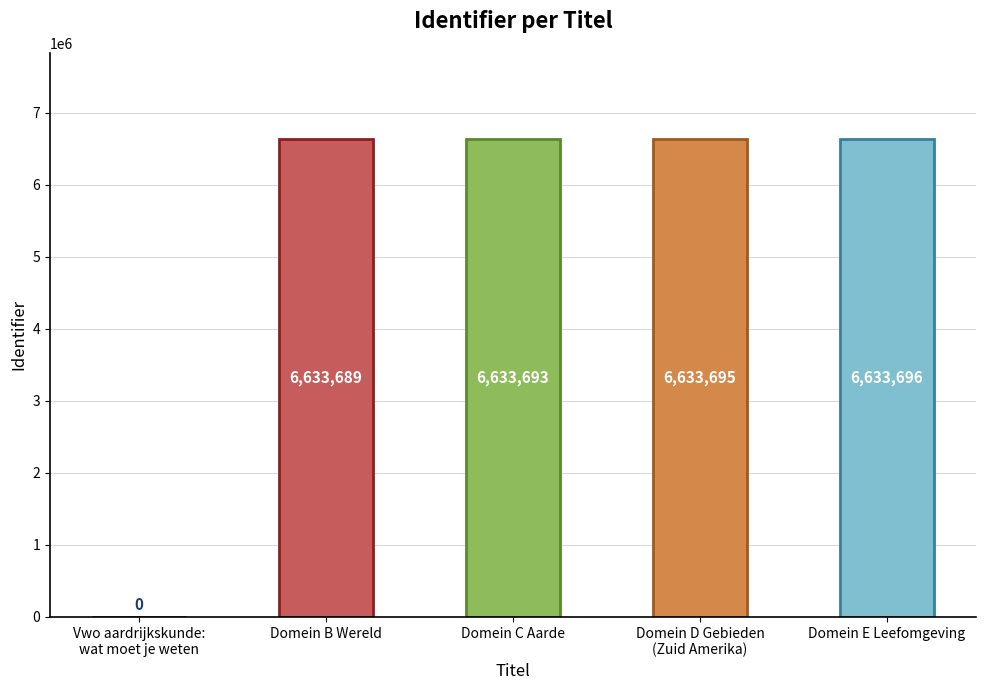

The chart shows a value of 6633693 at Domein C Aarde. True or false?

True